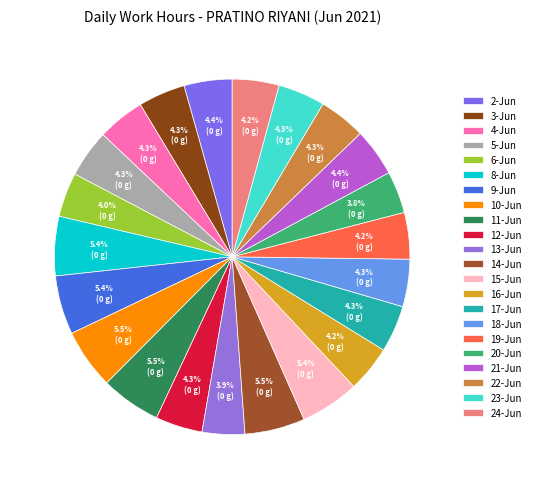

What percentage do 2-Jun and 22-Jun together represent?

8.6%